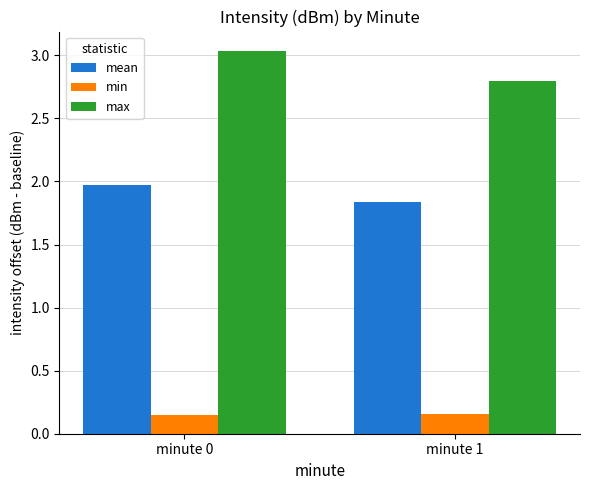

What is the spread (max minus min) of values at minute 0?

2.9